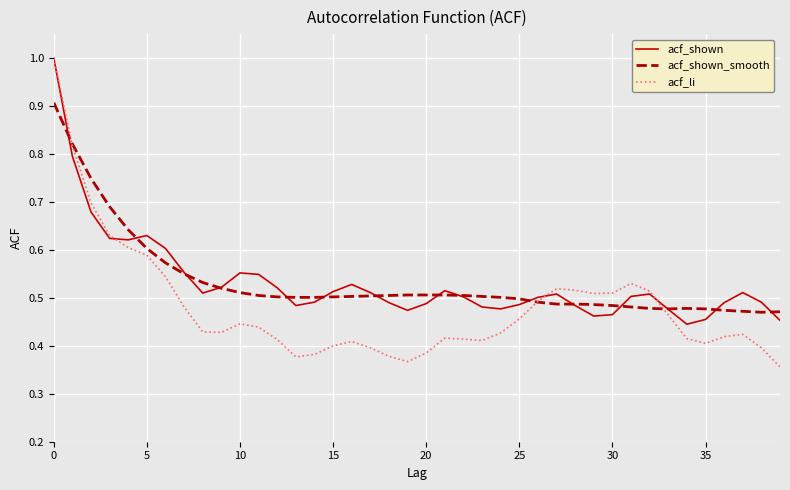

What is the highest value of the acf_li series?

1.0